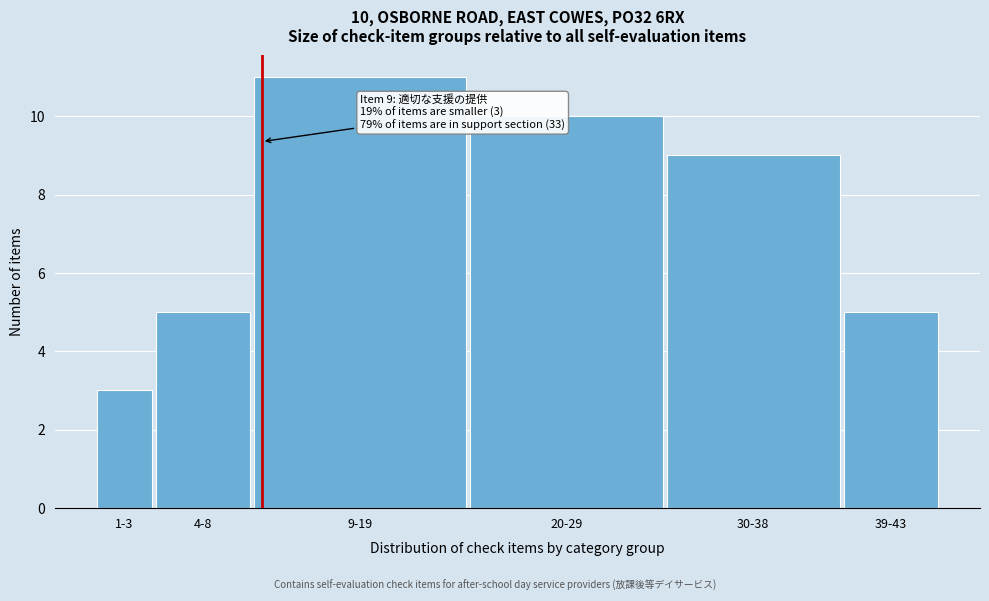

Reading left to right, extract all data points from this chart.

1-3=3	4-8=5	9-19=11	20-29=10	30-38=9	39-43=5